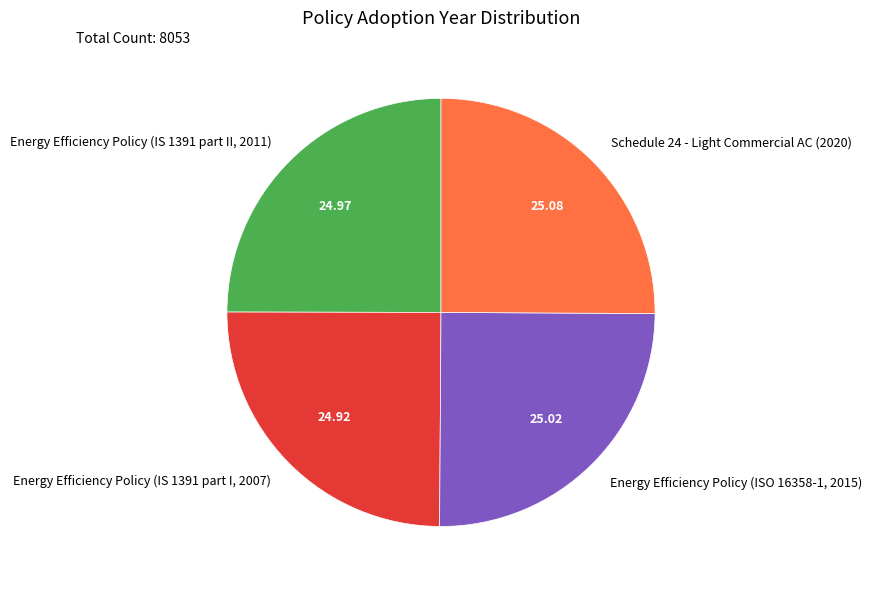

Is Energy Efficiency Policy (IS 1391 part I, 2007) the majority of the pie?

No